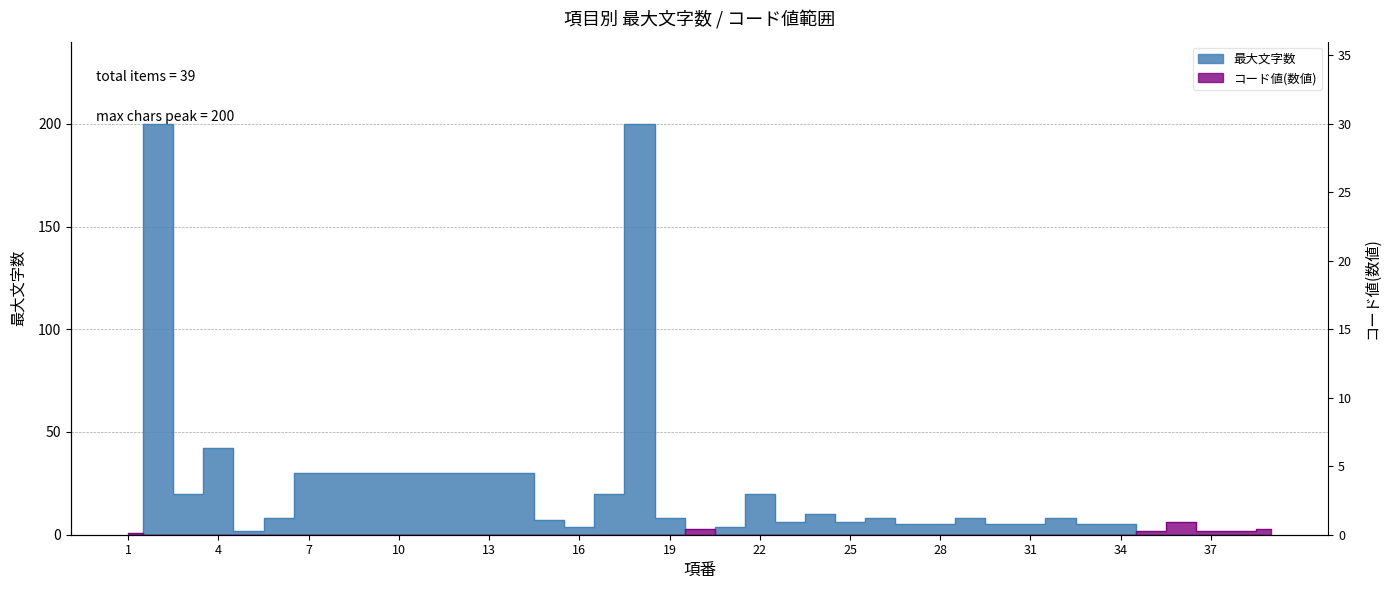

At how many categories does at least one series exceed 112?

2